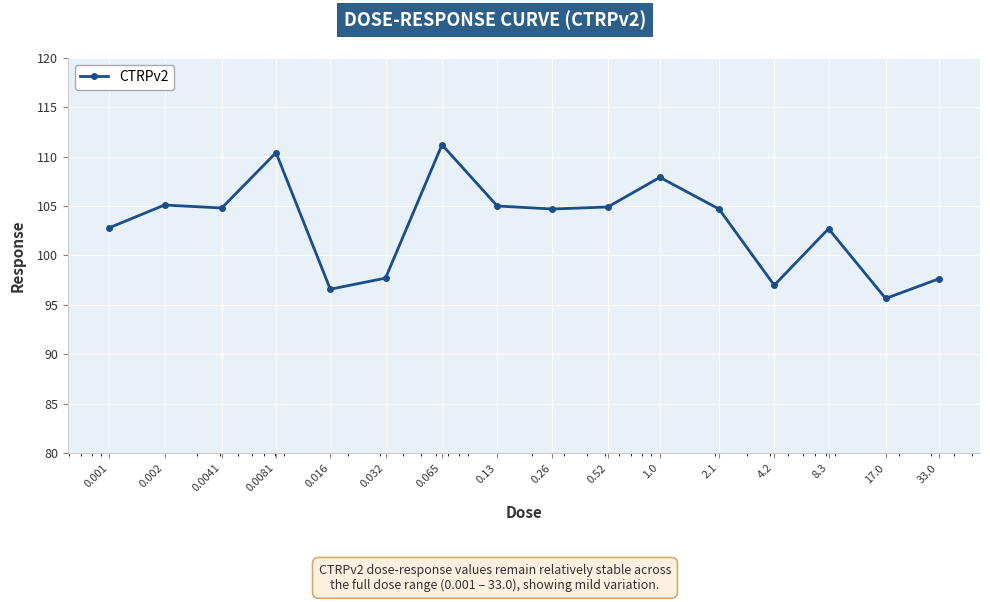

Does the chart have visible grid lines?

Yes